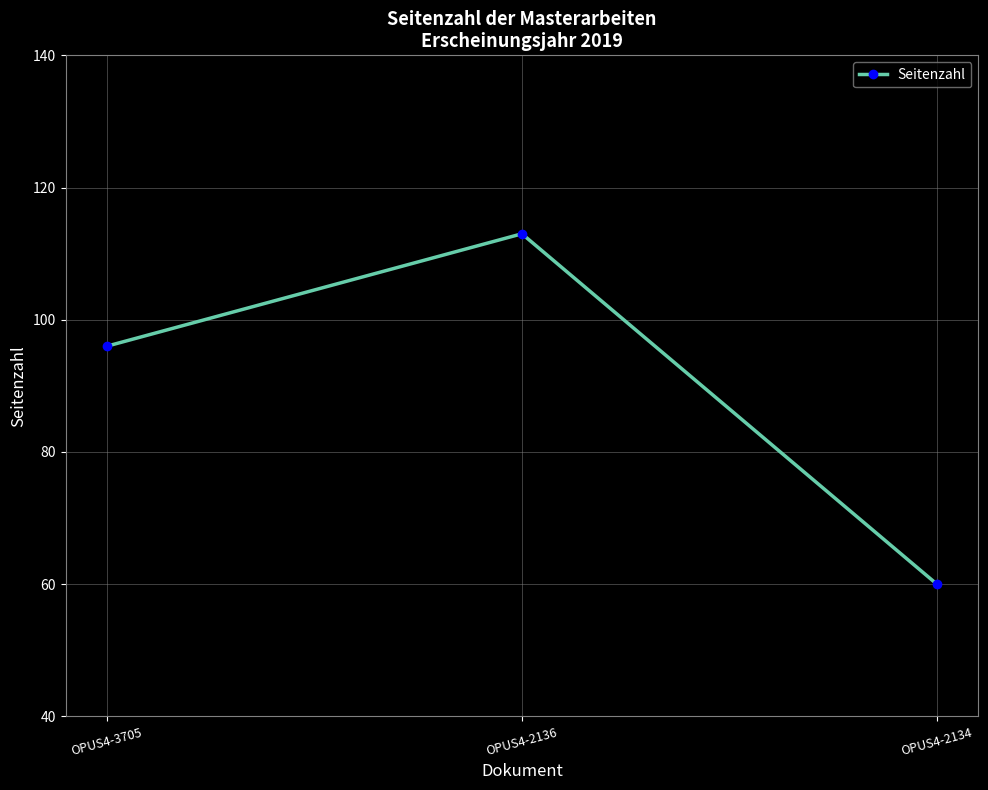

Where is the data nearest to the value 86?

OPUS4-3705